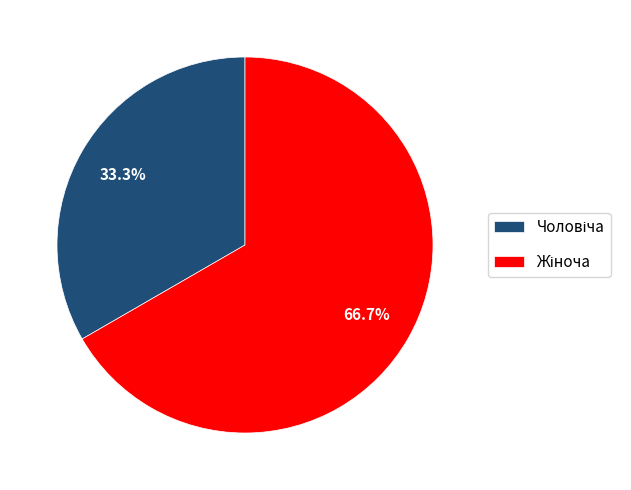

Is there any slice that represents more than half of the pie?

Yes